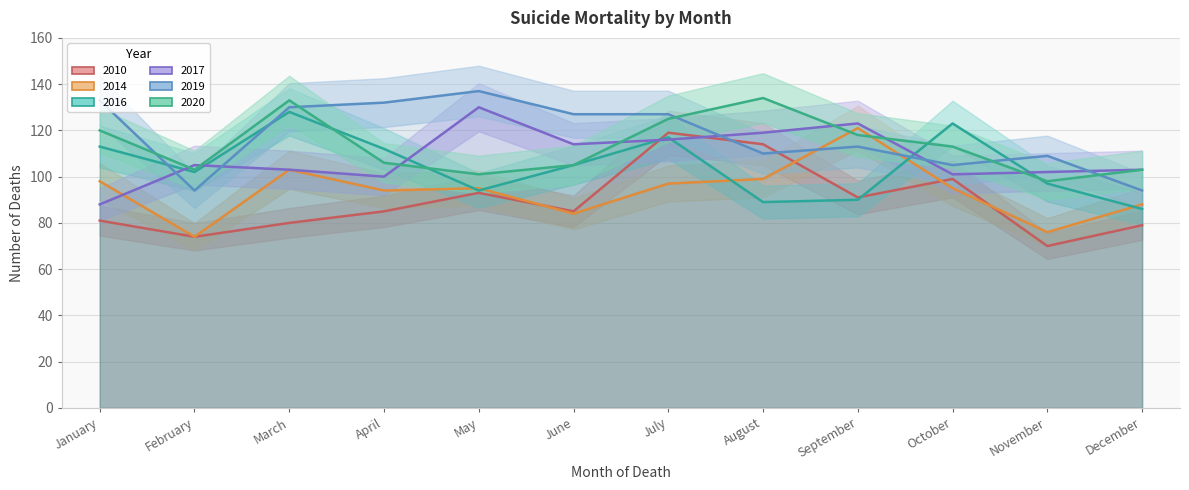

Is the value of 2014 at July greater than the value of 2020 at May?

No